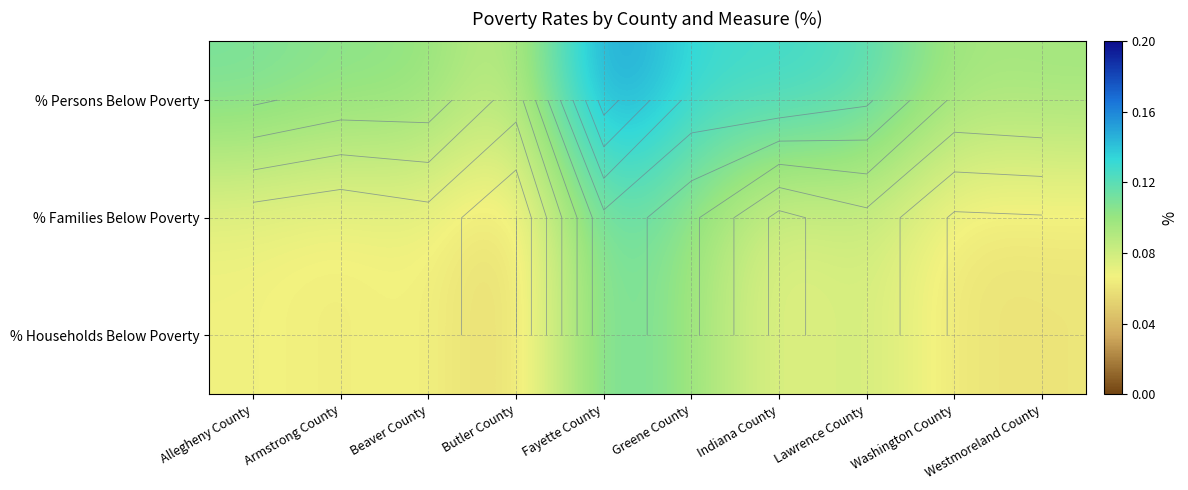

At which label does % Households Below Poverty reach its minimum?

Butler County